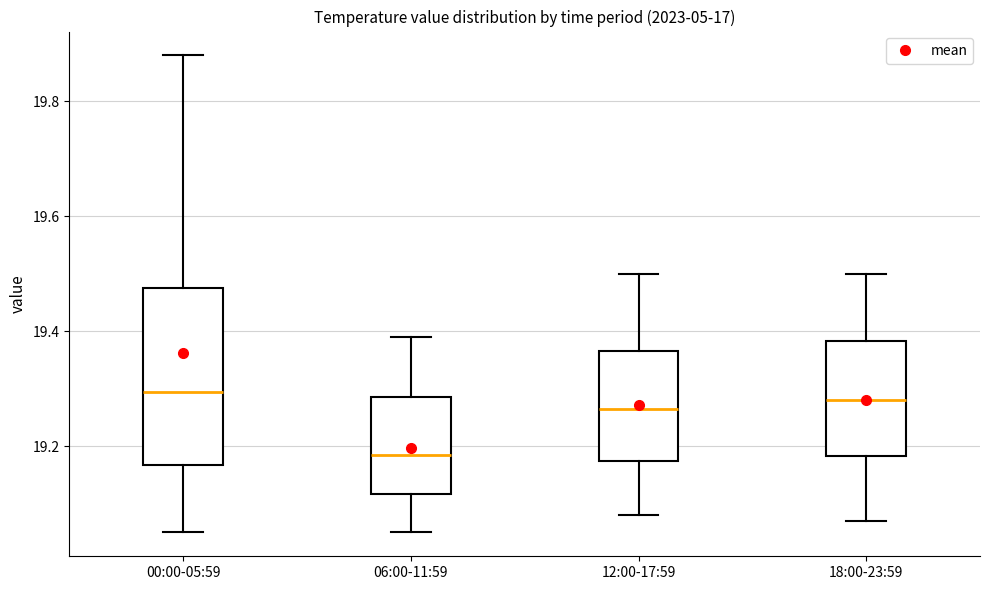

Reading left to right, transcribe this box plot: for each box, give where its median line is, the range the box spans, and where its two whiskers end, as read against the y-axis. The values are not printed on the chart, so give them approximately, as read against the axis.

00:00-05:59: median 19.30, box 19.16 to 19.48, whiskers 19.06 to 19.88
06:00-11:59: median 19.18, box 19.12 to 19.28, whiskers 19.06 to 19.40
12:00-17:59: median 19.26, box 19.18 to 19.36, whiskers 19.08 to 19.50
18:00-23:59: median 19.28, box 19.18 to 19.38, whiskers 19.08 to 19.50